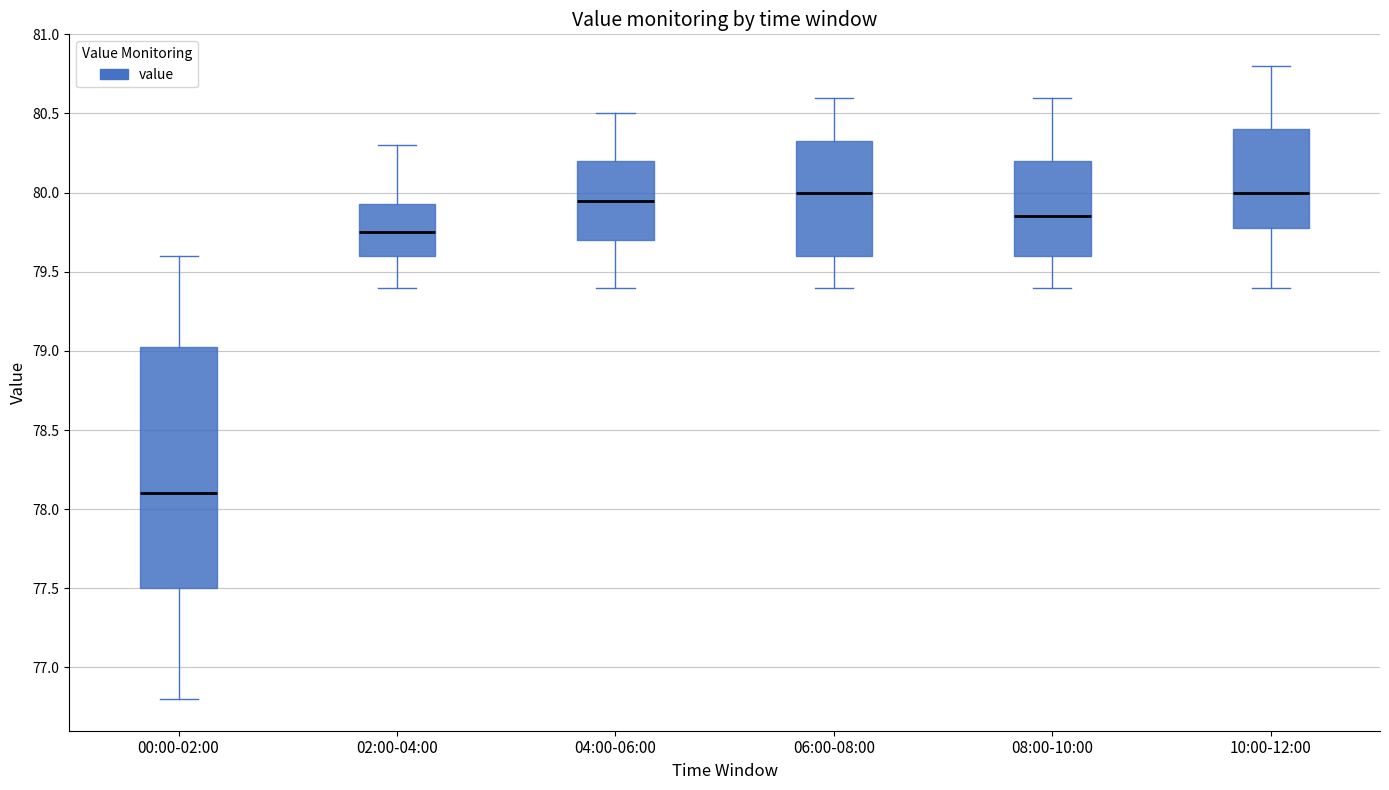

Where does the lower whisker of the box for 04:00-06:00 end on the y-axis? The values are not printed on the chart, so give them approximately, as read against the axis.

79.40